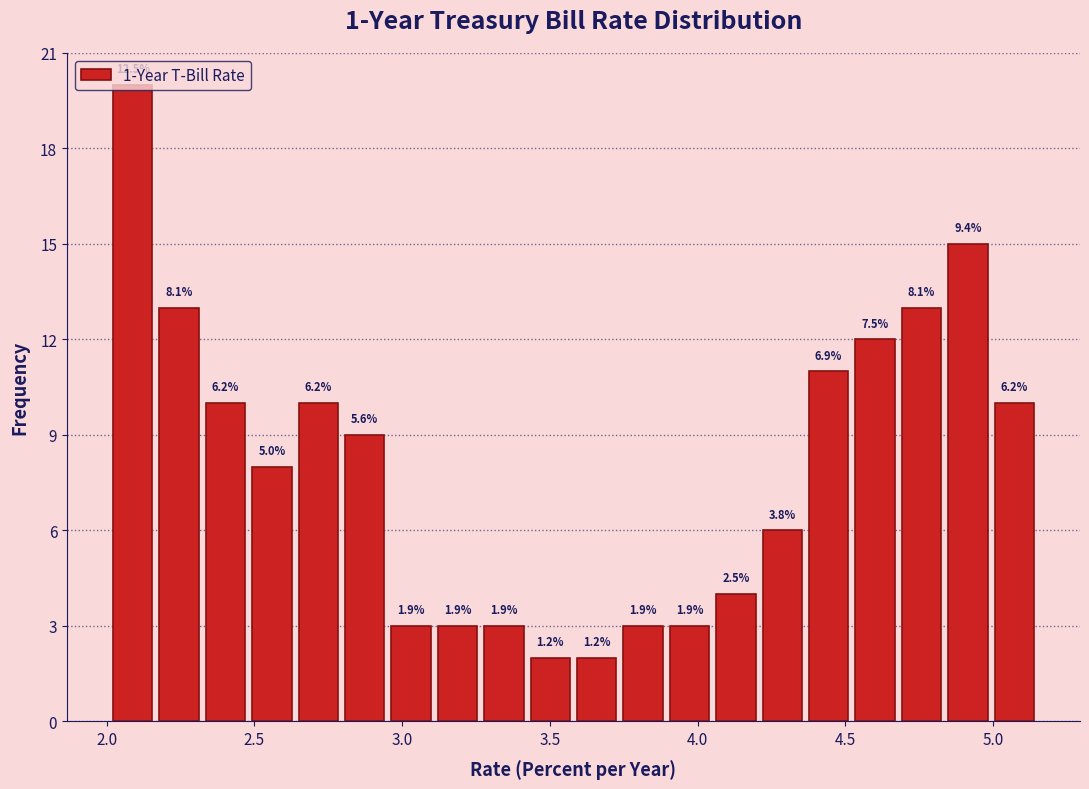

Read against the x-axis, roughly where is the centre of the tallest bar?

2.10